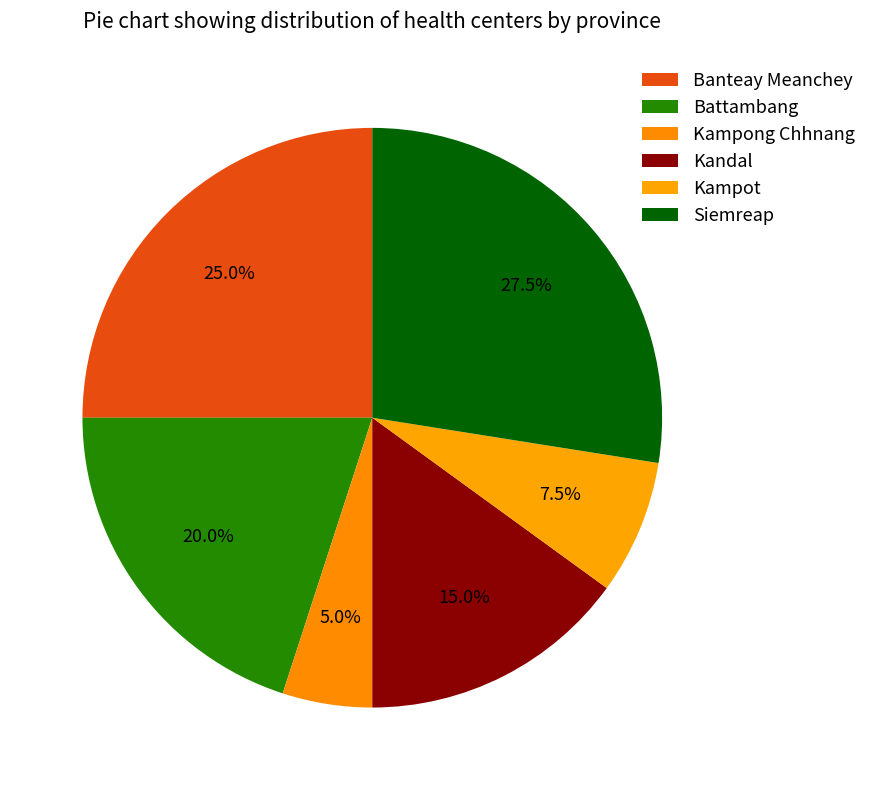

How many slices are in this pie chart?

6